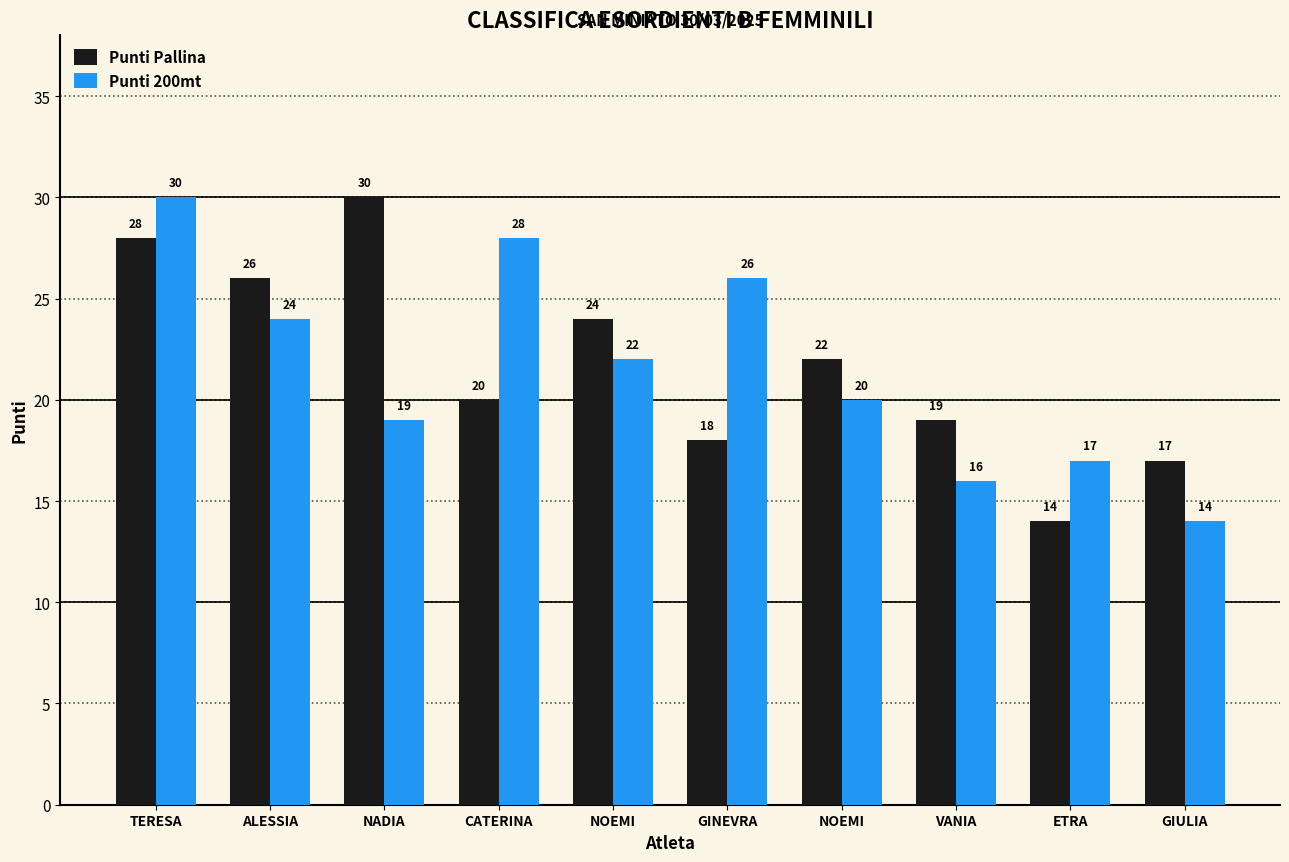

What is the difference between the Punti 200mt values at NOEMI and NOEMI?

2